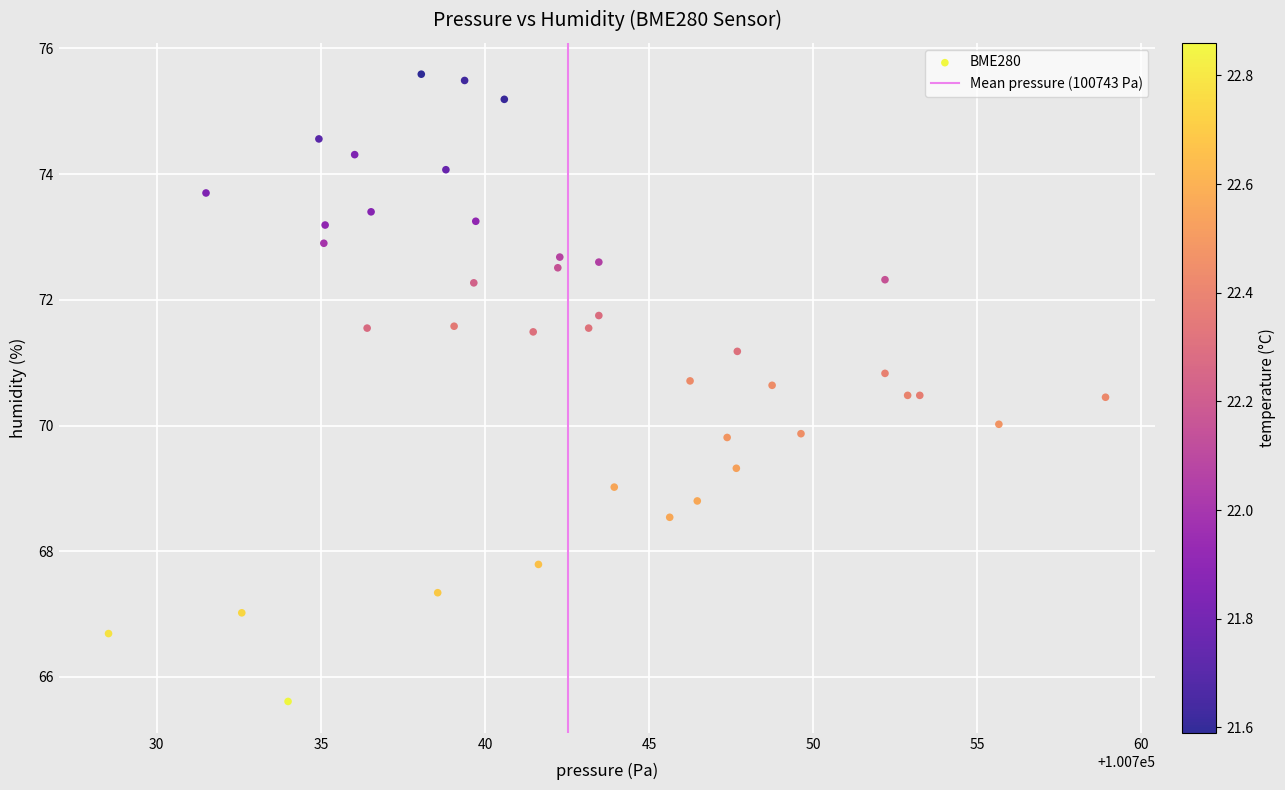

What is the range of X values (max minus min)?

30.4